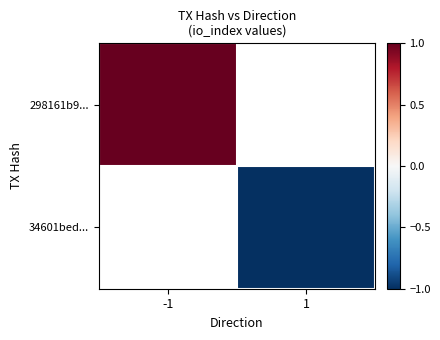

Which category has the highest value in the 298161b9... series?

-1